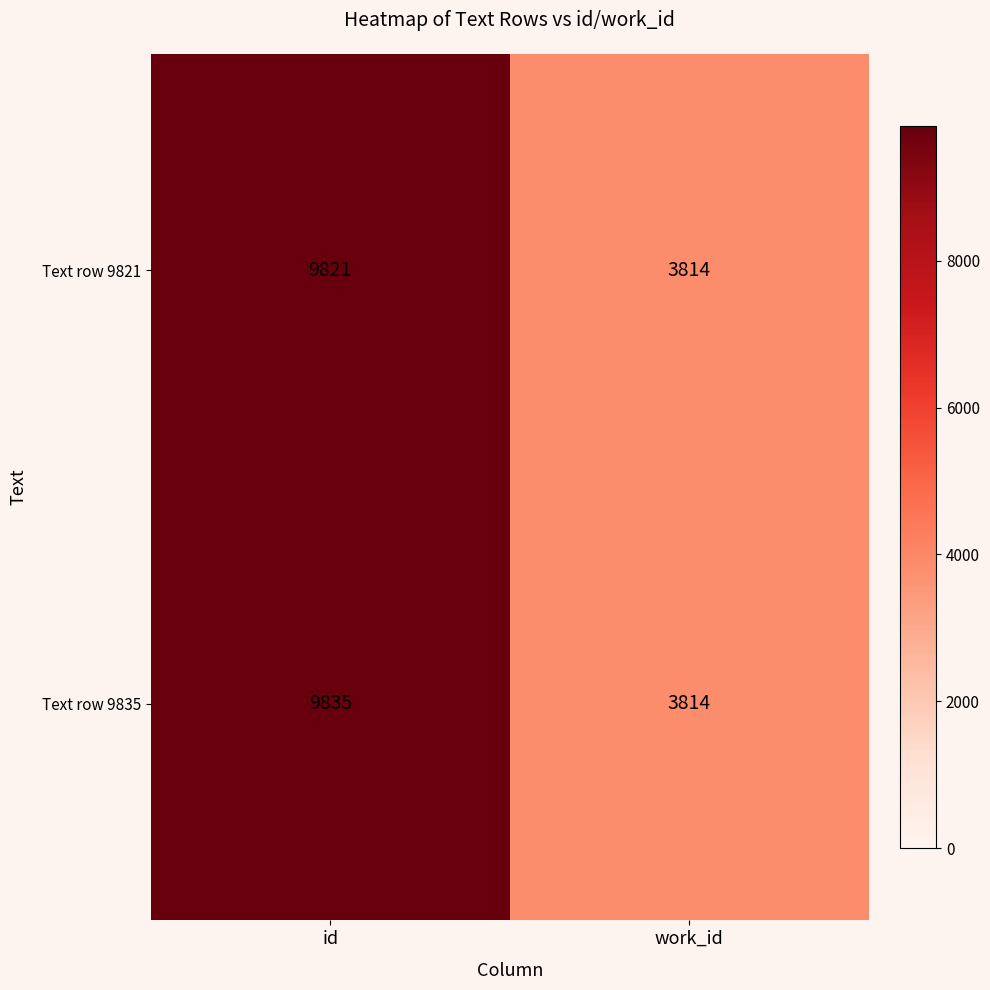

What is the sum of all Text row 9821 values?

13635